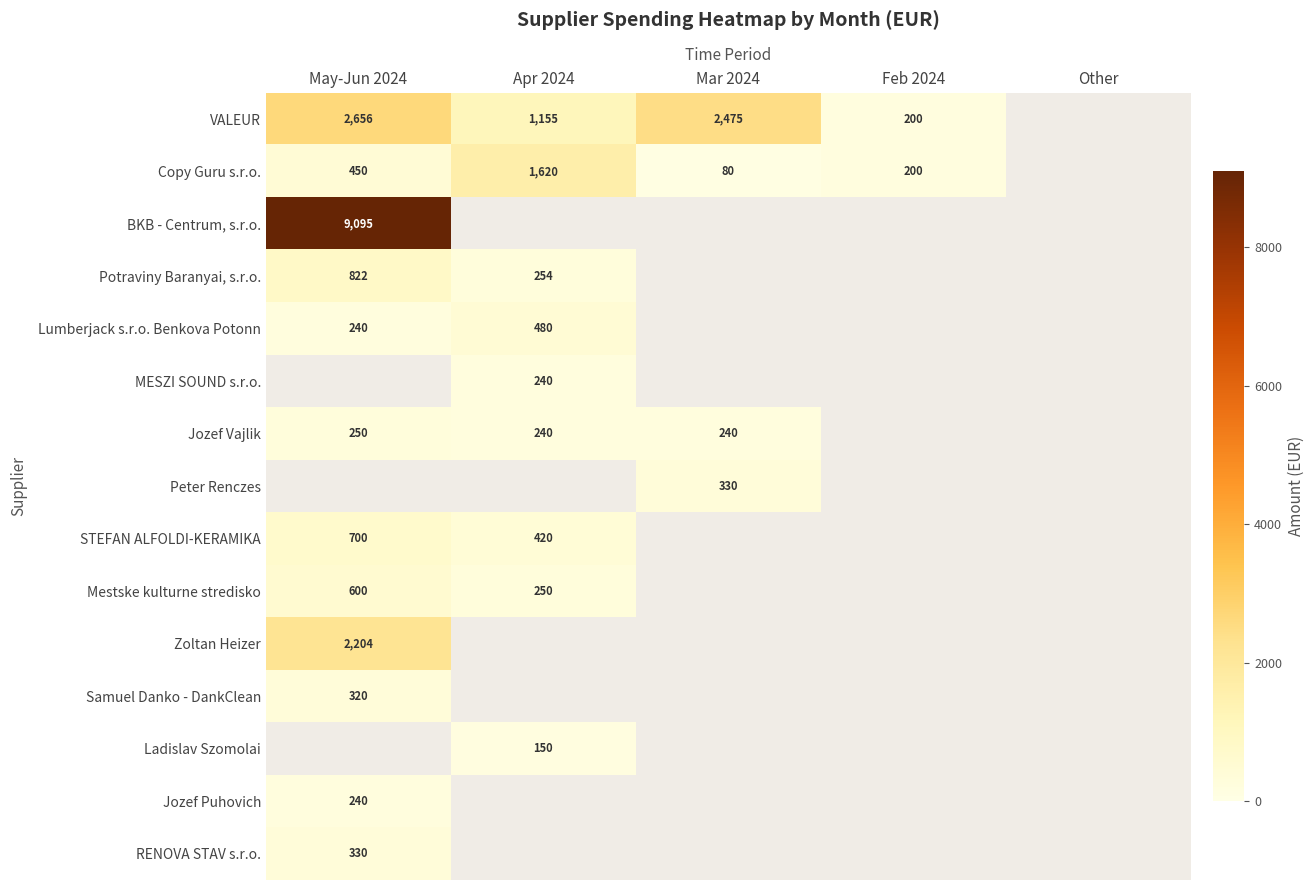

True or false: Jozef Vajlik has a value of 148.6 at Mar 2024.

False